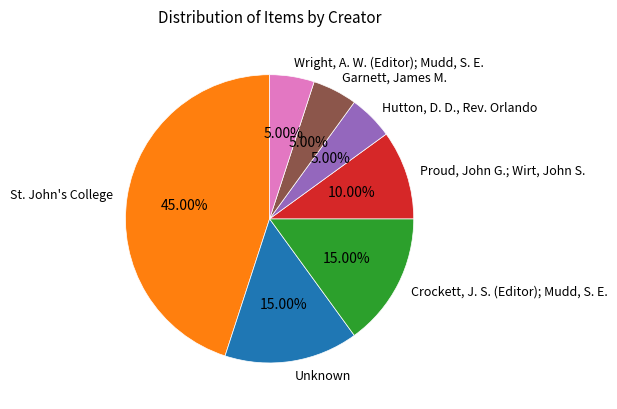

Which slice is the largest?

St. John's College